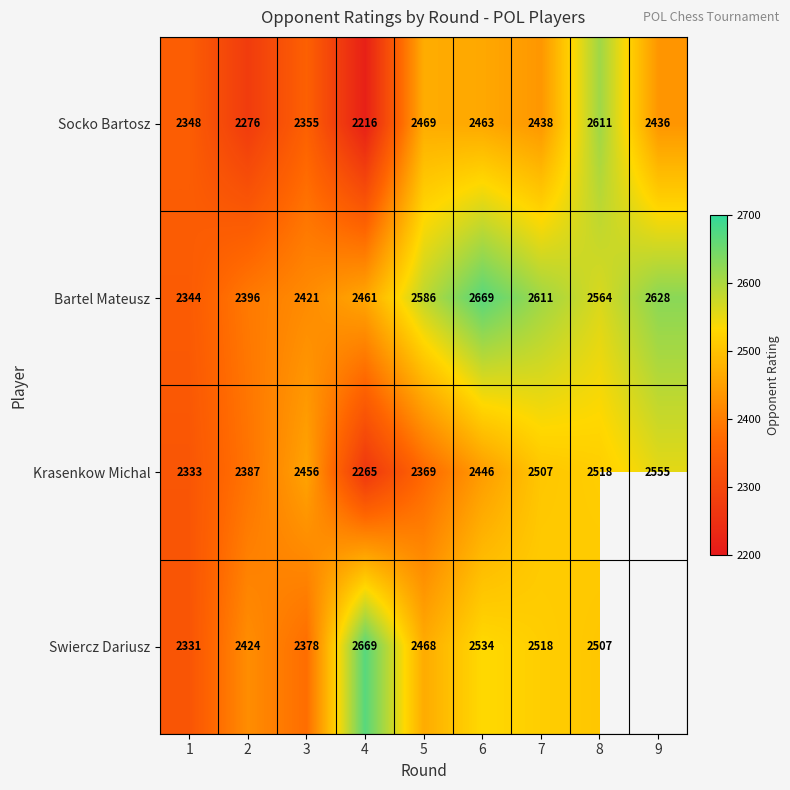

At 5, list the series in order from largest to smallest.

Bartel Mateusz, Socko Bartosz, Swiercz Dariusz, Krasenkow Michal